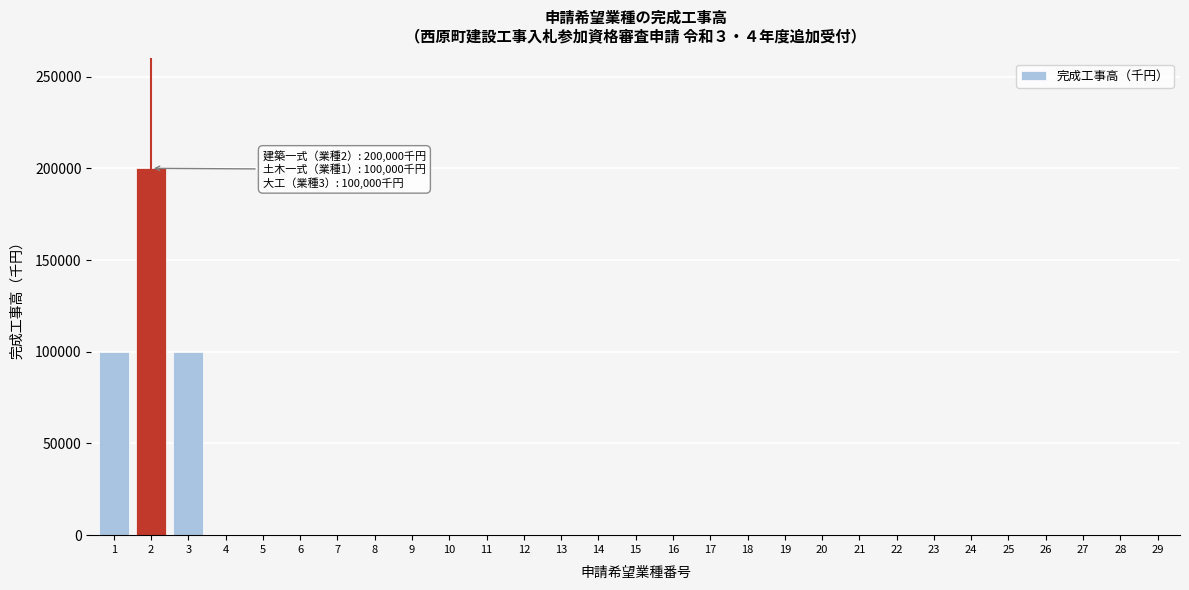

Reading left to right, what are all the values shown in this chart?

1=100000	2=200000	3=100000	4=0	5=0	6=0	7=0	8=0	9=0	10=0	11=0	12=0	13=0	14=0	15=0	16=0	17=0	18=0	19=0	20=0	21=0	22=0	23=0	24=0	25=0	26=0	27=0	28=0	29=0